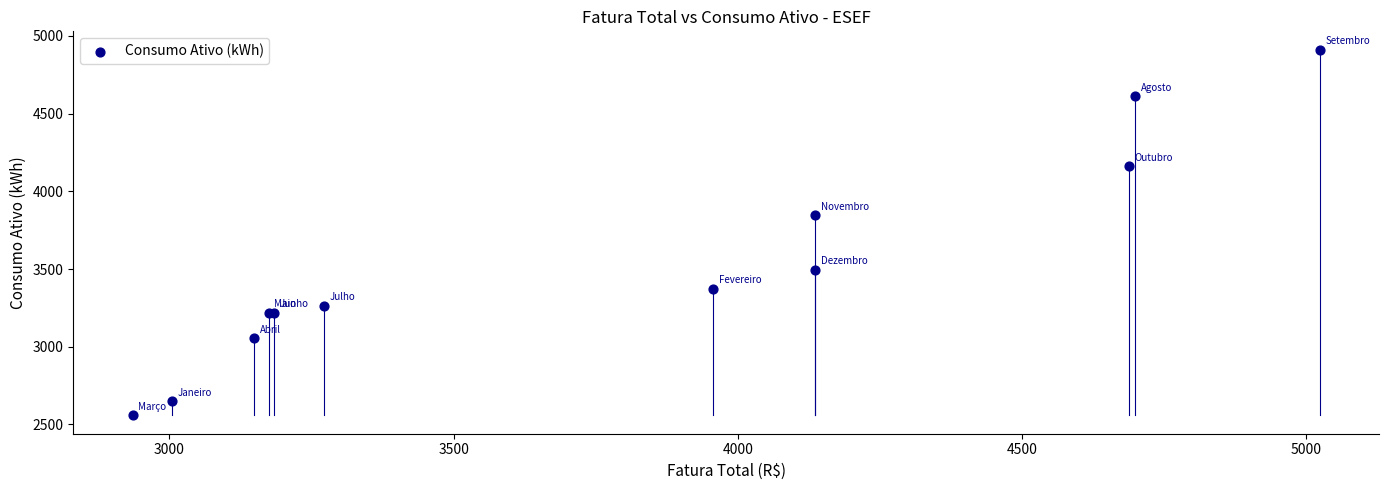

What Y value in the scatter plot is closest to 3735?

3845